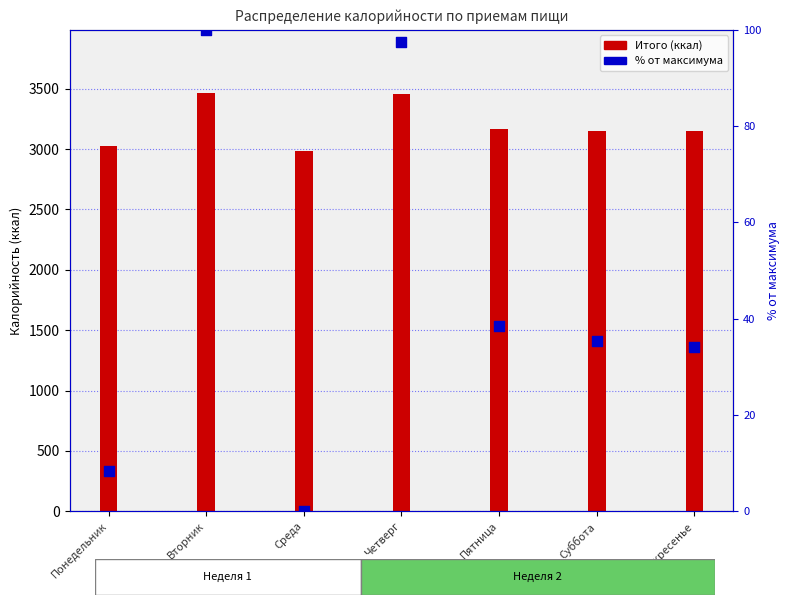

What is the change in value from Четверг to Суббота?

-62.3